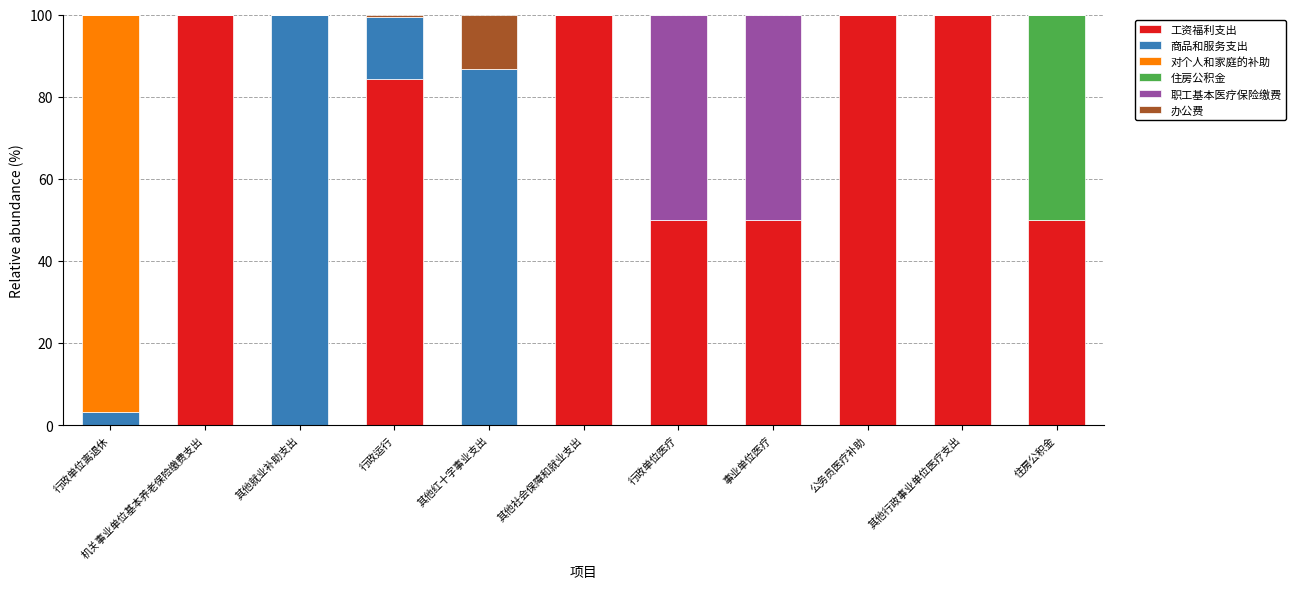

What is the maximum value for 工资福利支出?

100.0